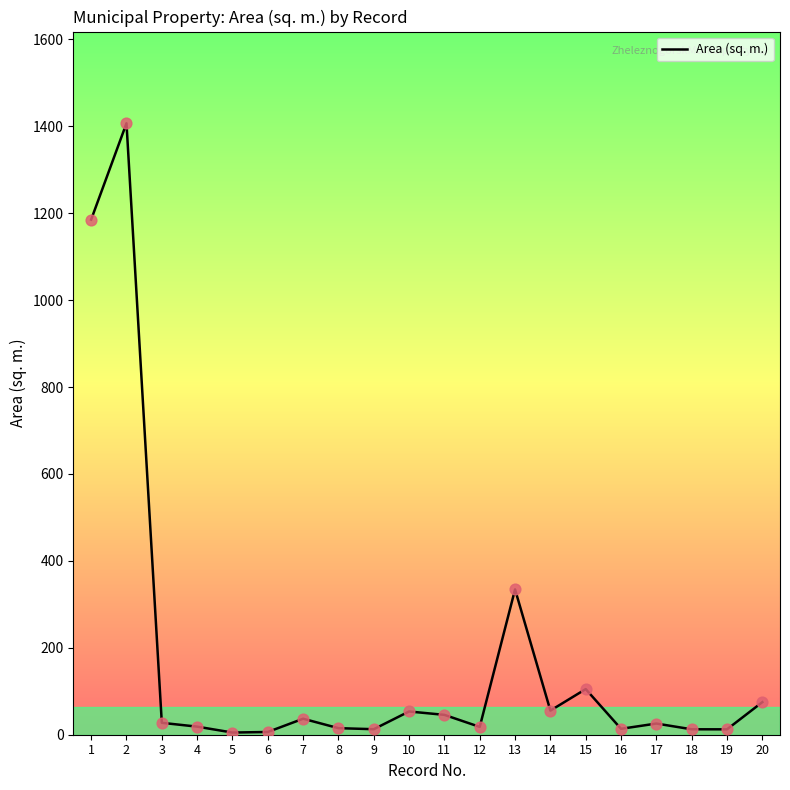

What is the change in value from 12 to 14?

+37.5